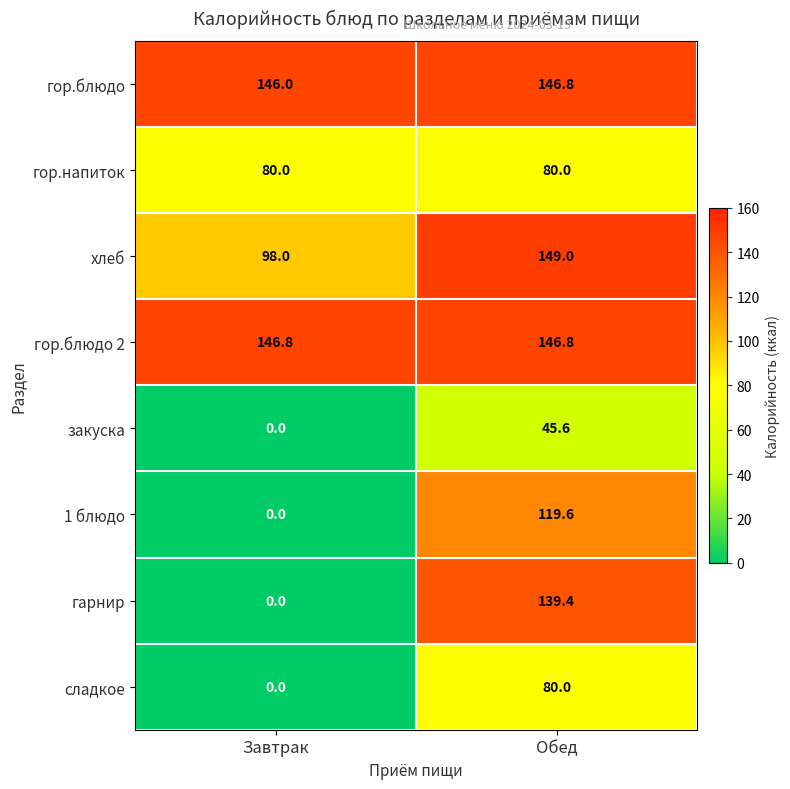

Reading left to right, transcribe all the data shown in this chart.

гор.блюдо: Завтрак=146.0	Обед=146.8
гор.напиток: Завтрак=80.0	Обед=80.0
хлеб: Завтрак=98.0	Обед=149.0
гор.блюдо 2: Завтрак=146.8	Обед=146.8
закуска: Завтрак=0.0	Обед=45.6
1 блюдо: Завтрак=0.0	Обед=119.6
гарнир: Завтрак=0.0	Обед=139.4
сладкое: Завтрак=0.0	Обед=80.0